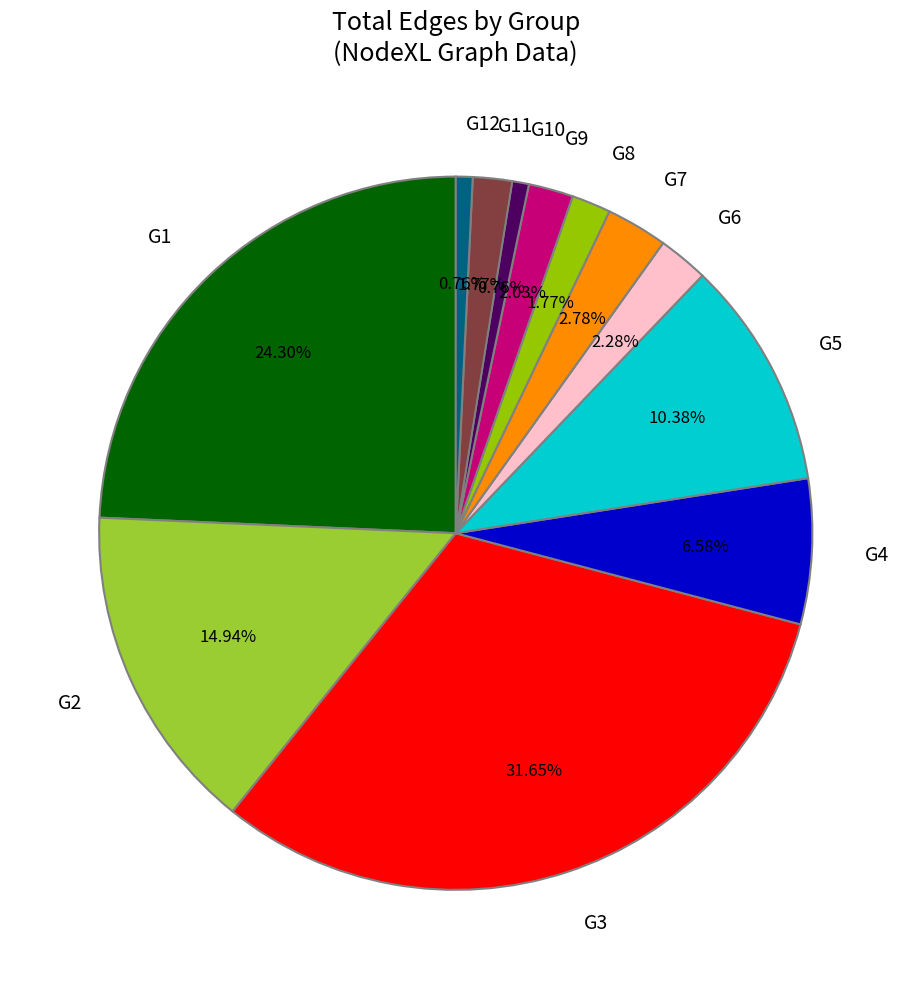

What is the largest slice in the pie chart?

G3